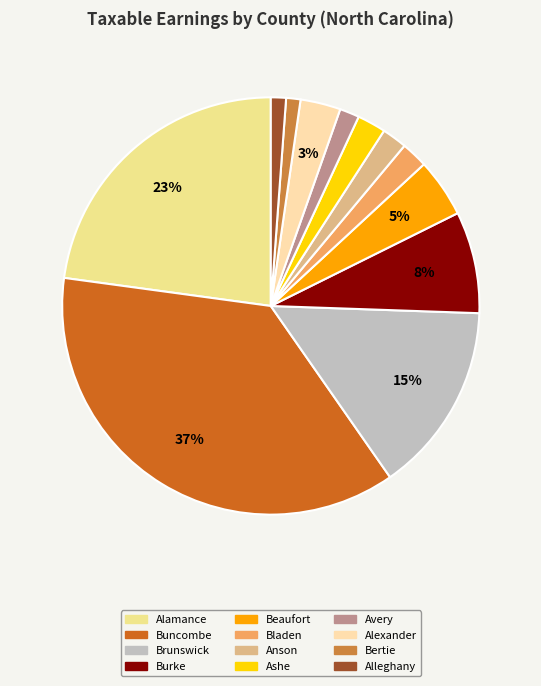

True or false: Brunswick accounts for 15% of the total.

True